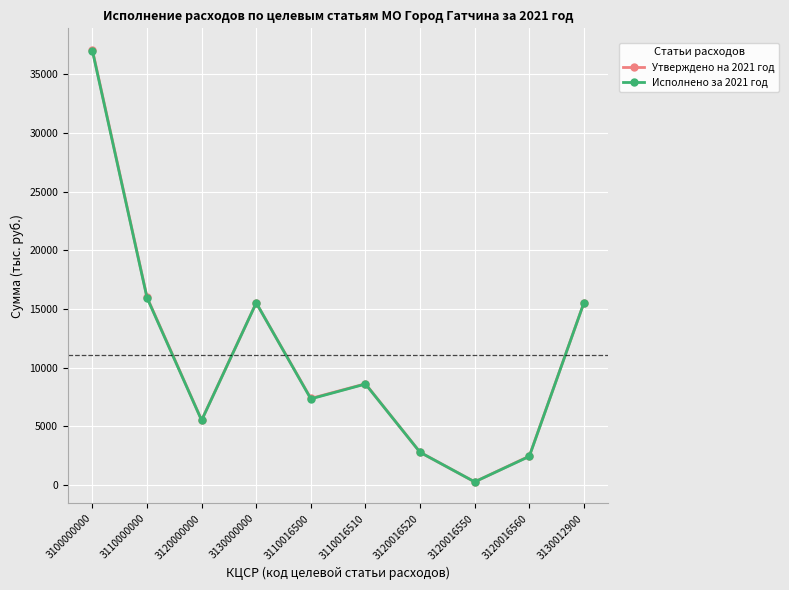

Which category has the highest value across all series?

3100000000